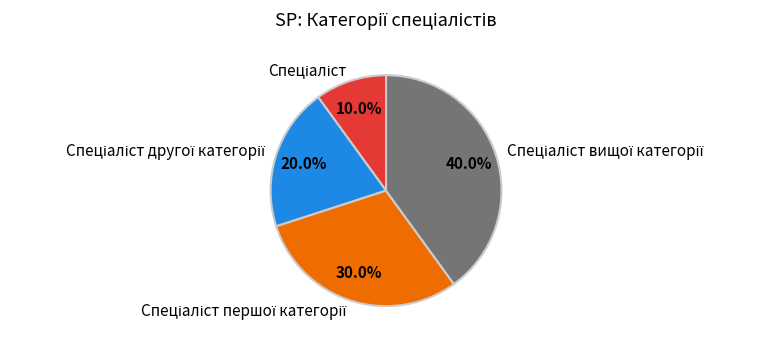

To the nearest percent, what is the average slice percentage?

25%